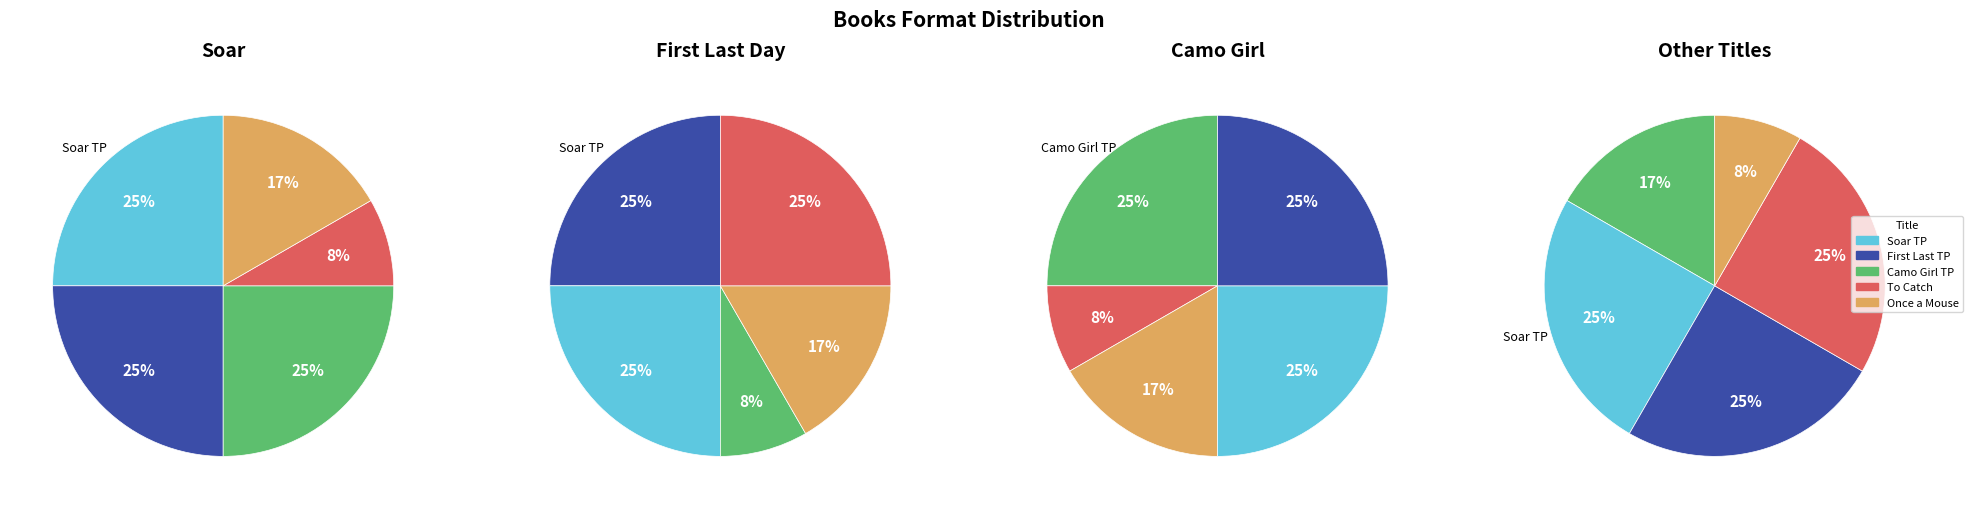

To the nearest percent, what is the average slice percentage?

20%